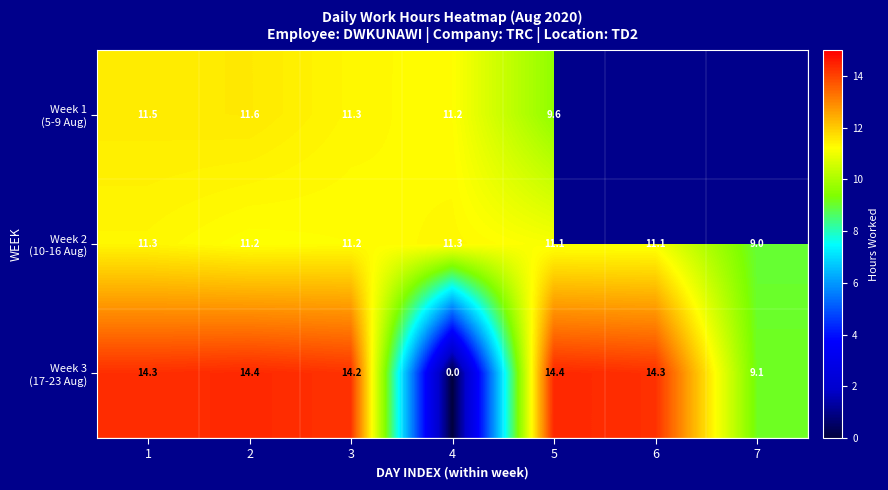

True or false: Week 1 (5-9 Aug) has a value of 6.7 at 5.

False